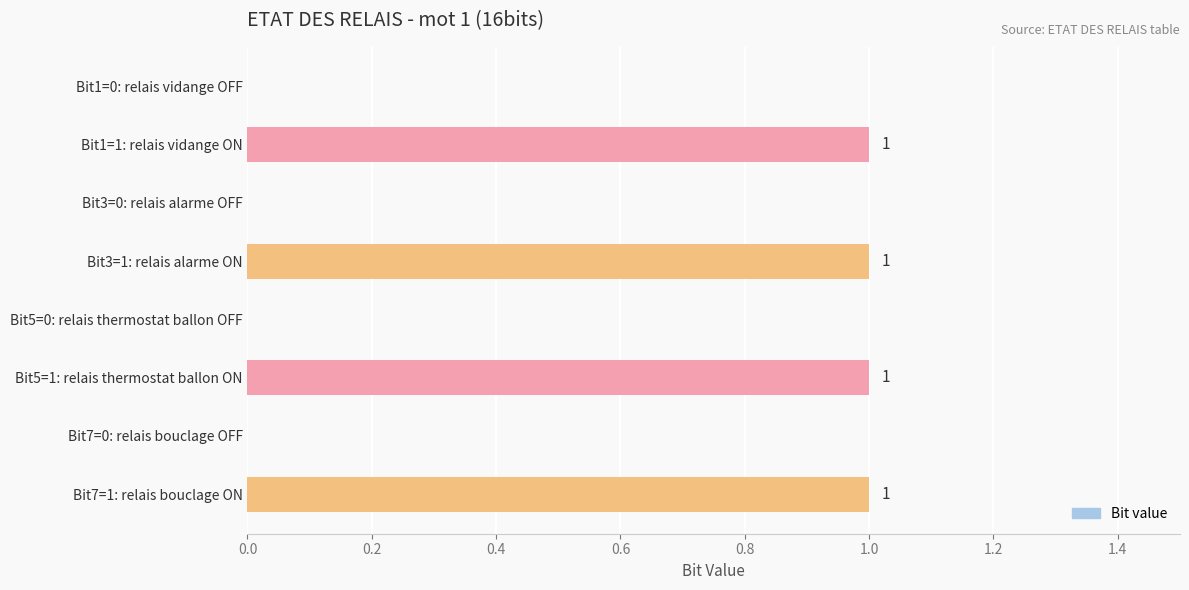

The chart shows a value of 2 at Bit1=1: relais vidange ON. True or false?

False